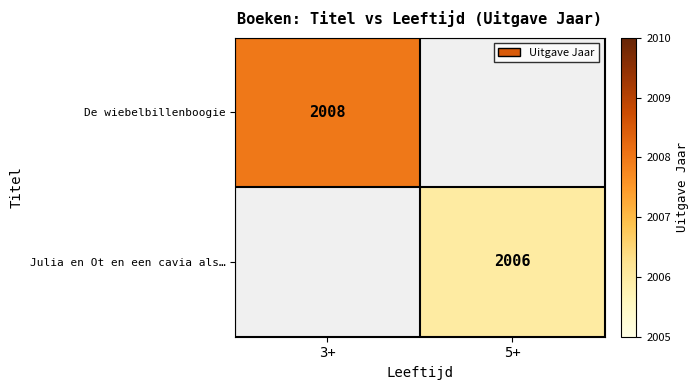

Is it true that Julia en Ot en een cavia als… equals 2006 at 5+?

True